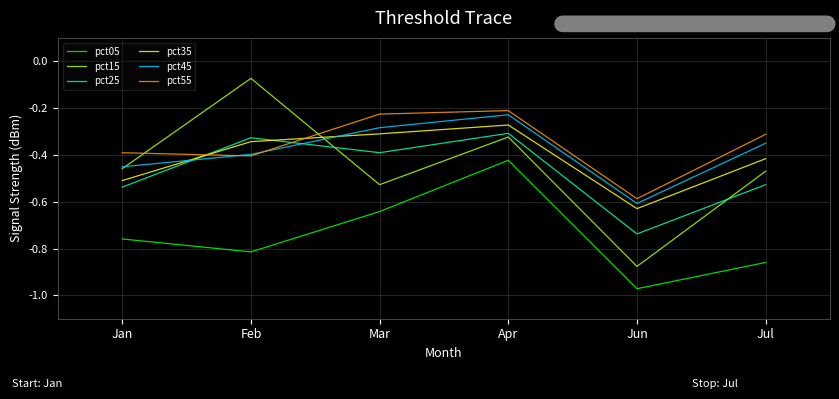

Rank the categories by pct05 value from highest to lowest.

Apr, Mar, Jan, Feb, Jul, Jun